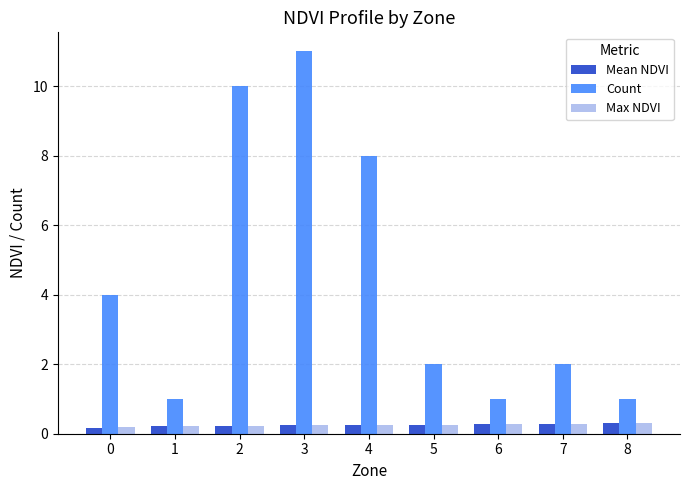

True or false: Mean NDVI has a value of 0.2 at 2.

True